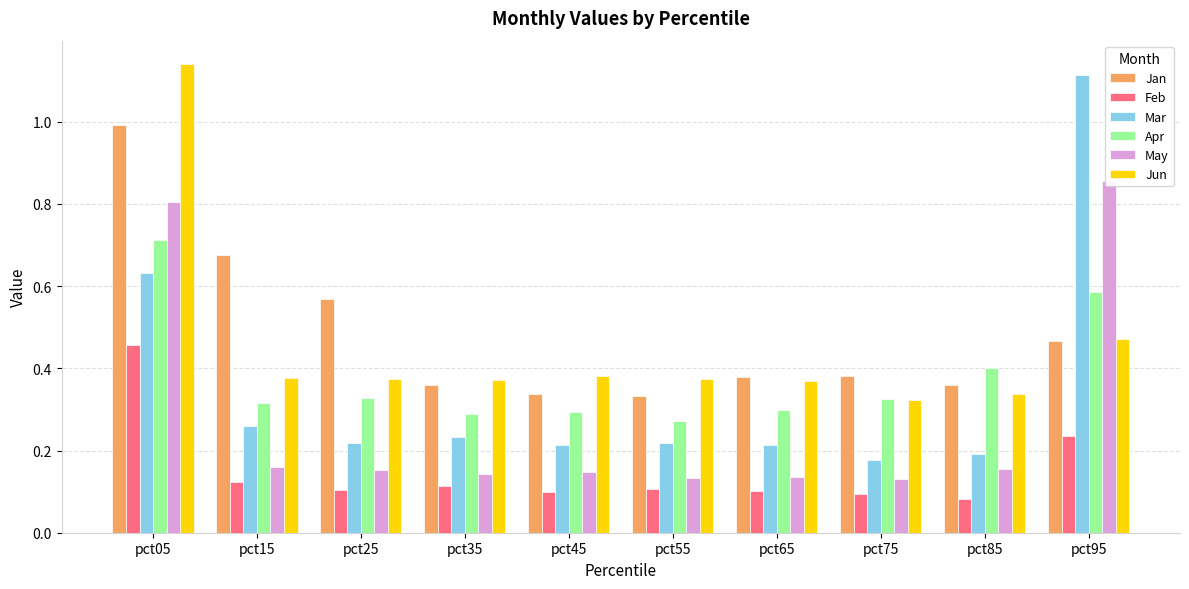

What is the lowest value of the Feb series?

0.1